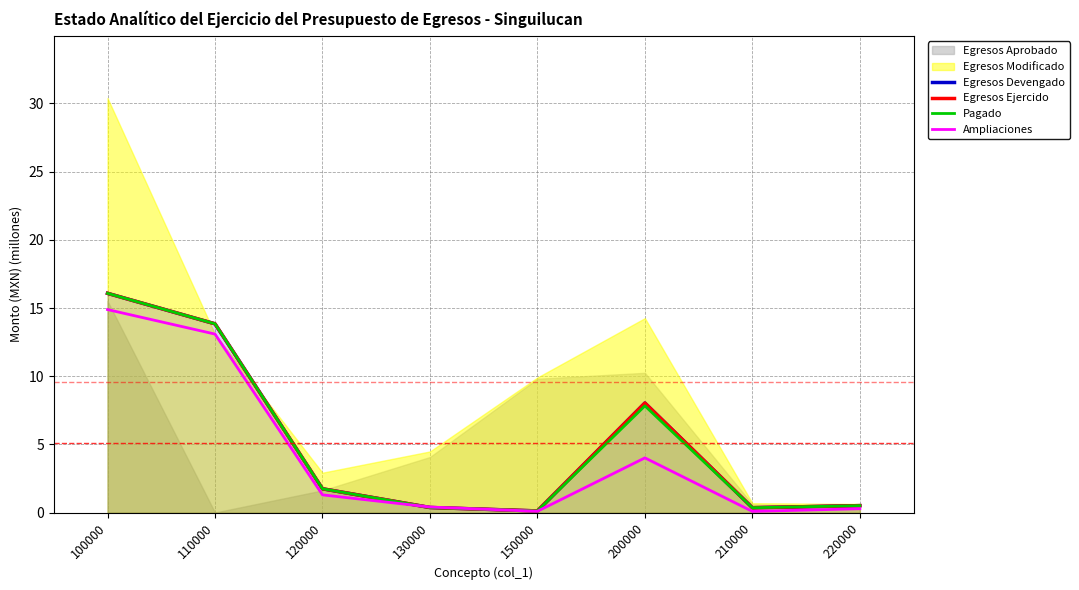

How many values in the Egresos Devengado series exceed 1?

4